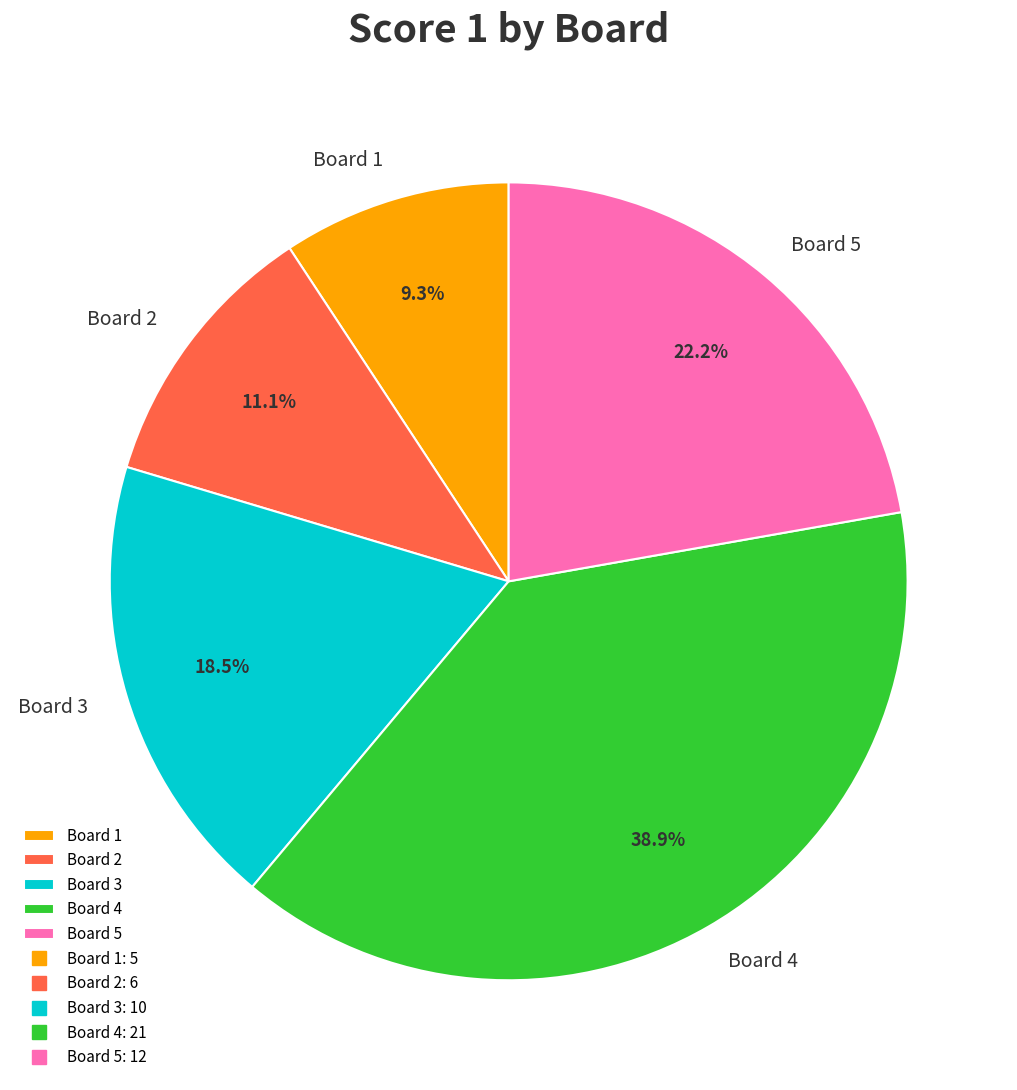

How many slices are in this pie chart?

5